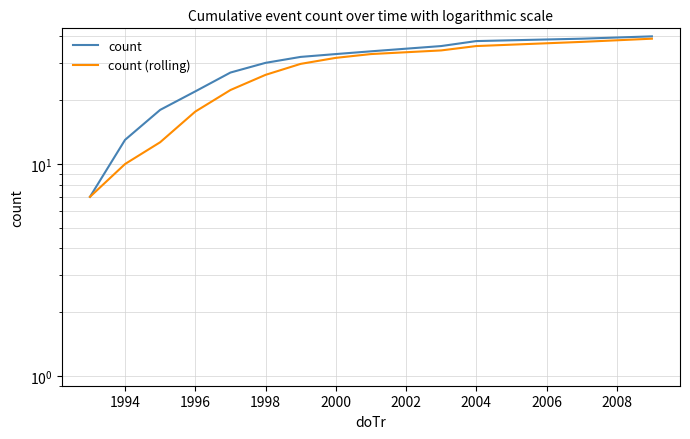

Which series has the largest range (max minus min)?

count